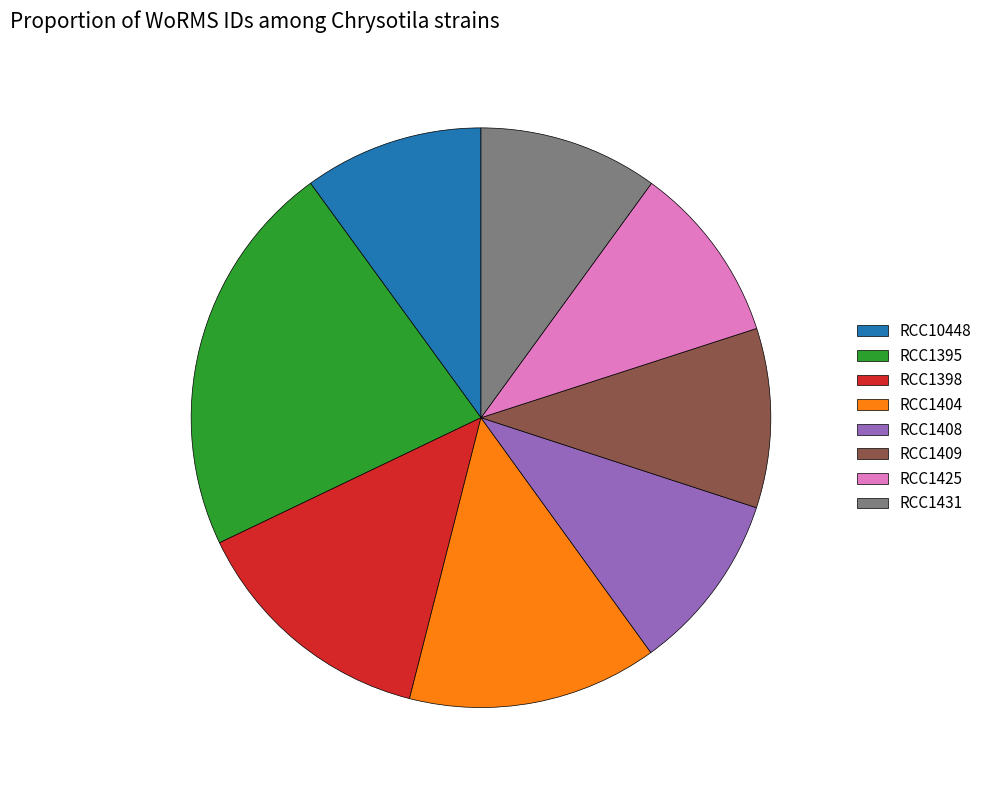

Approximately how many times larger is the value at RCC1431 compared to RCC1398?

0.7